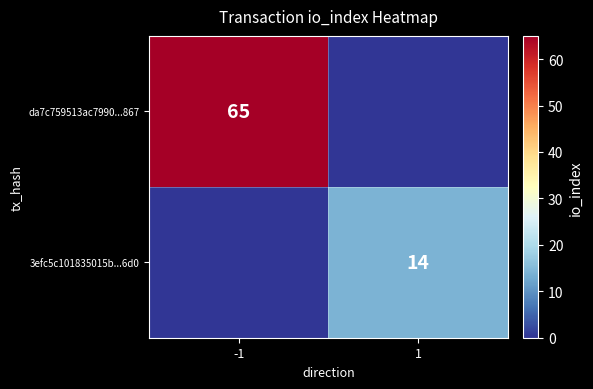

What is the total value across all series at 1?

14